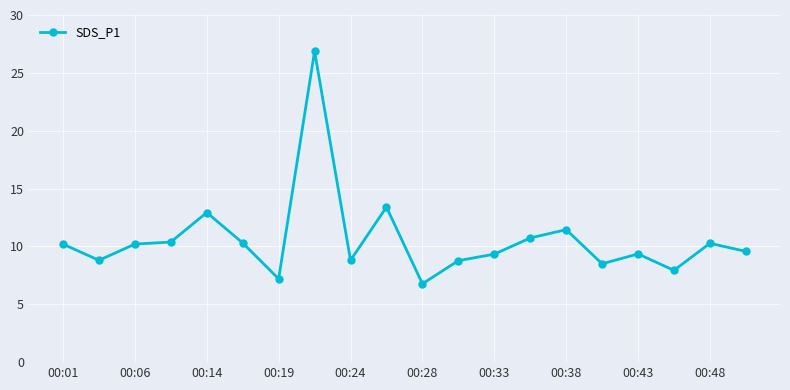

What is the smallest value displayed?

6.8